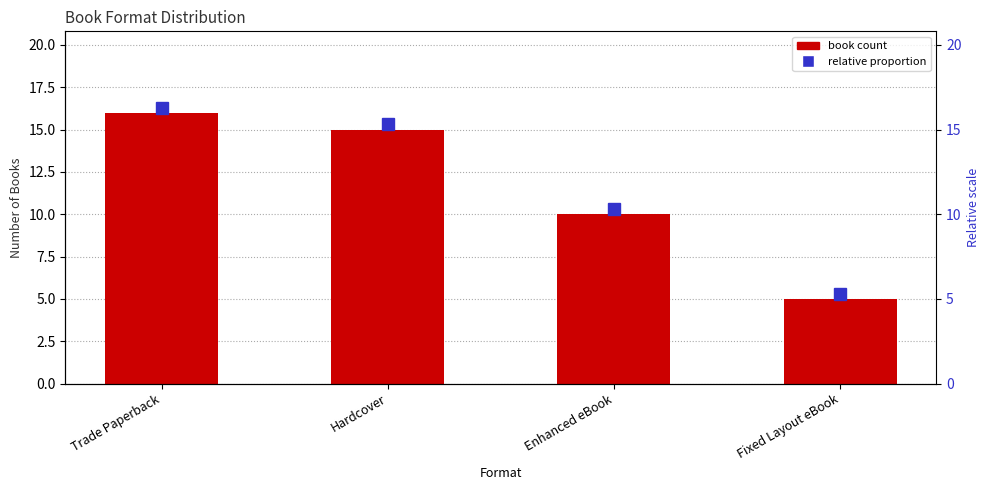

What is the sum of the values at Enhanced eBook and Hardcover?

25